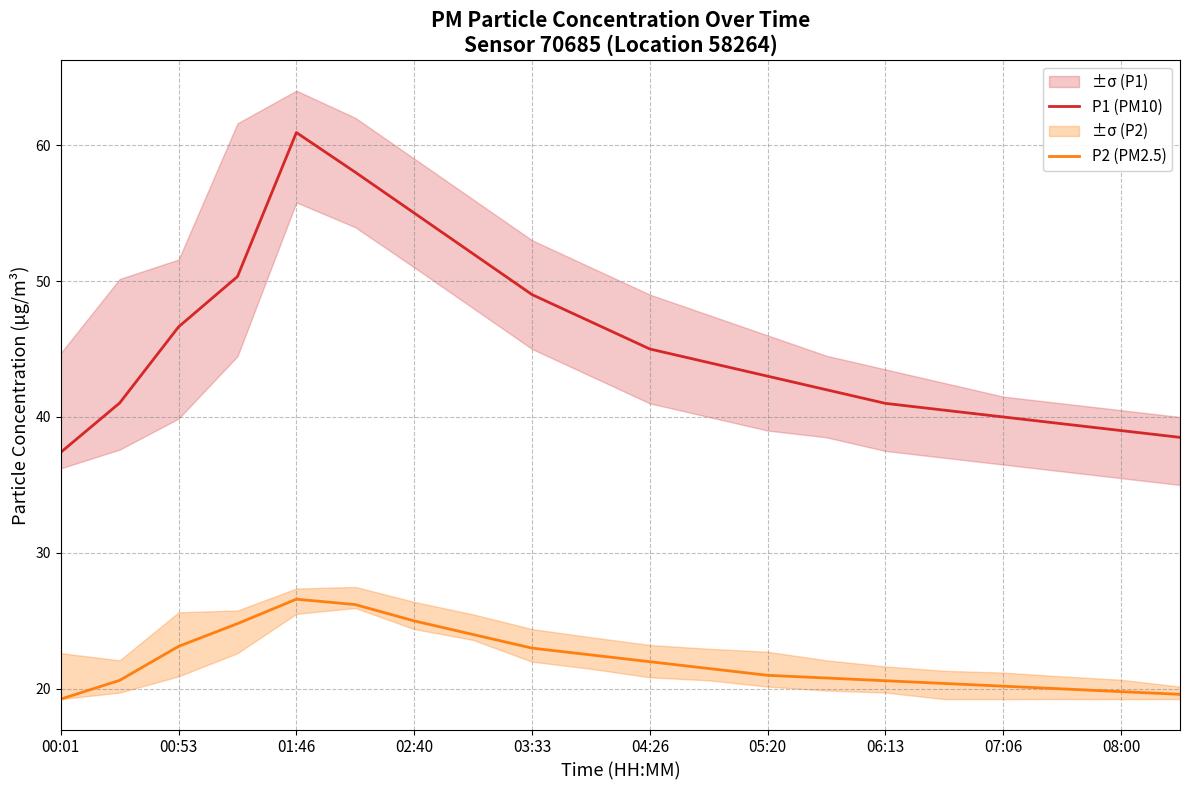

Is it true that P1 (PM10) equals 45.0 at 04:26?

True